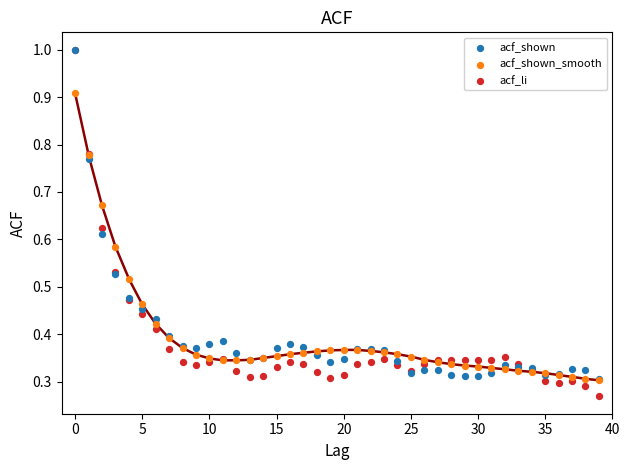

Which series reaches the minimum Y coordinate?

acf_li